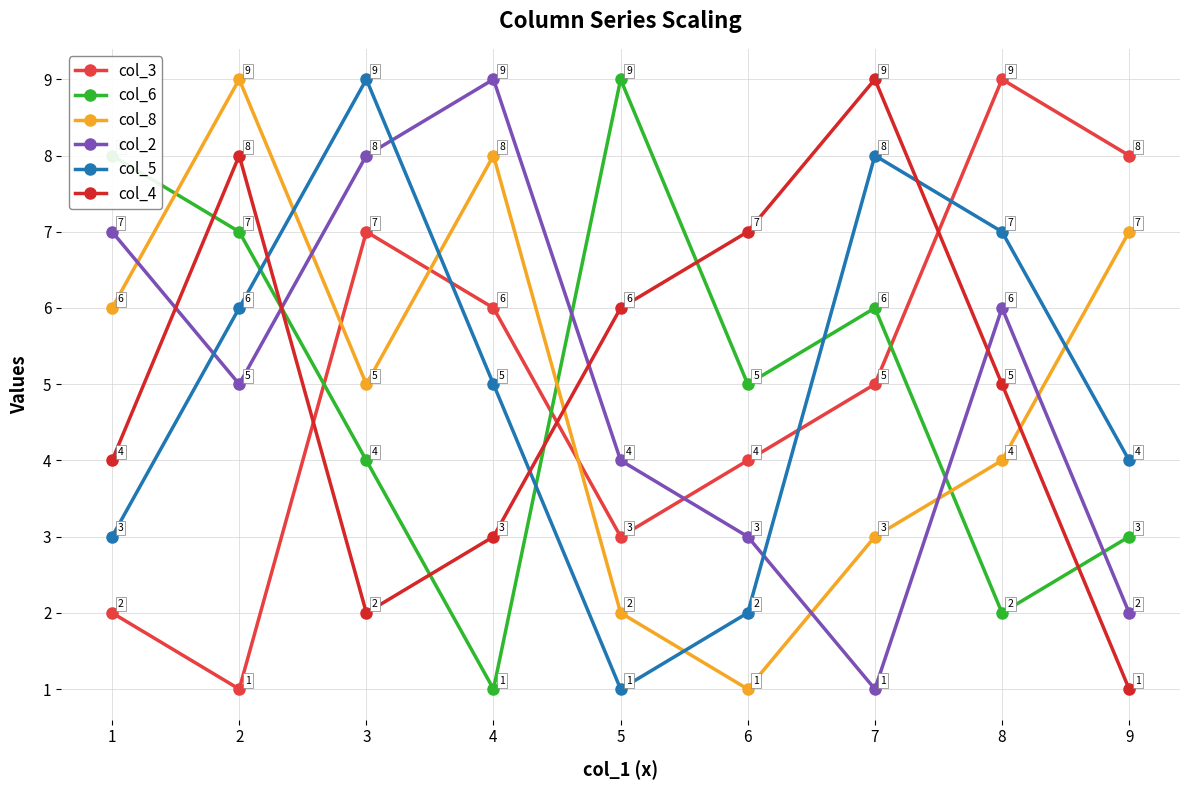

What is the difference between the highest and lowest values at 5?

8